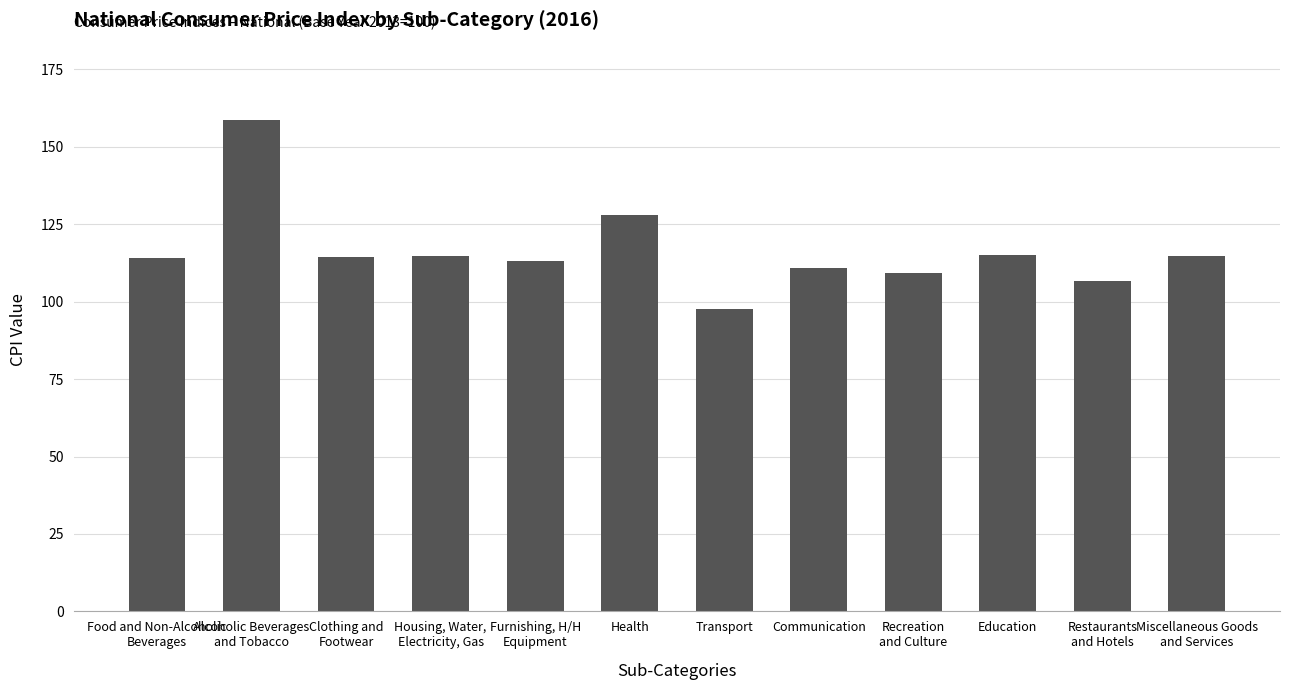

What is the ratio of the value at Recreation
and Culture to the value at Education?

1.0